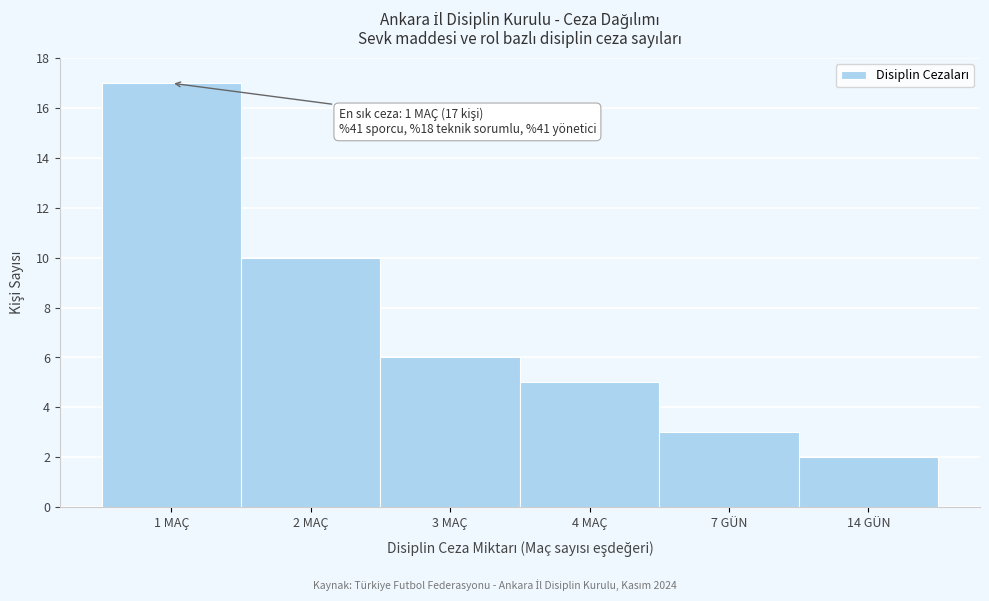

Reading right to left, what are all the values shown in this chart?

2	3	5	6	10	17